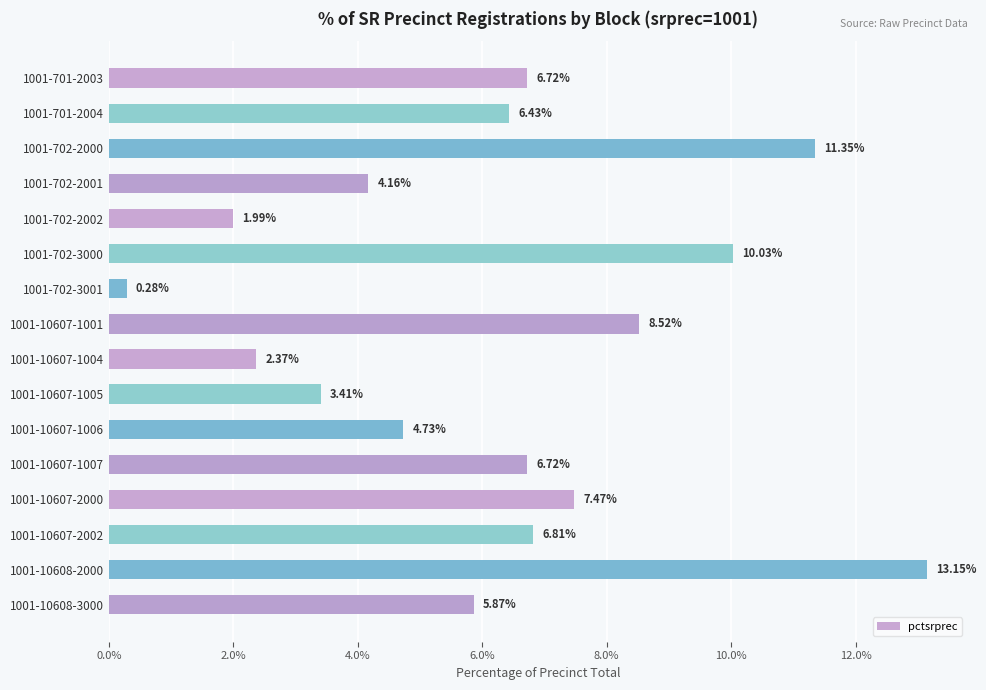

Approximately how many times larger is the value at 1001-10607-1007 compared to 1001-10607-2002?

1.0